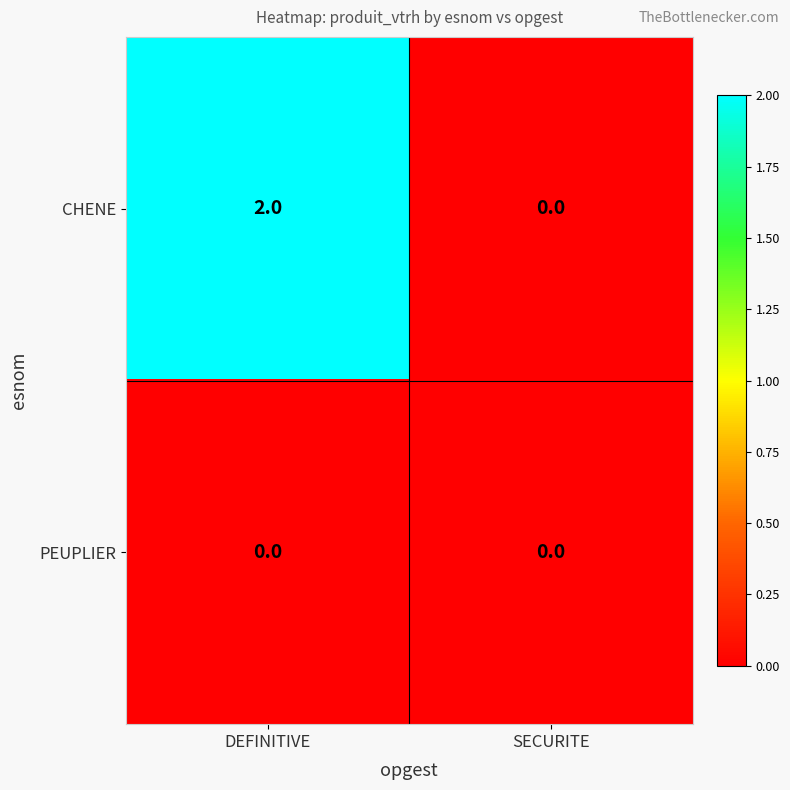

Which series changed the most between DEFINITIVE and SECURITE?

CHENE